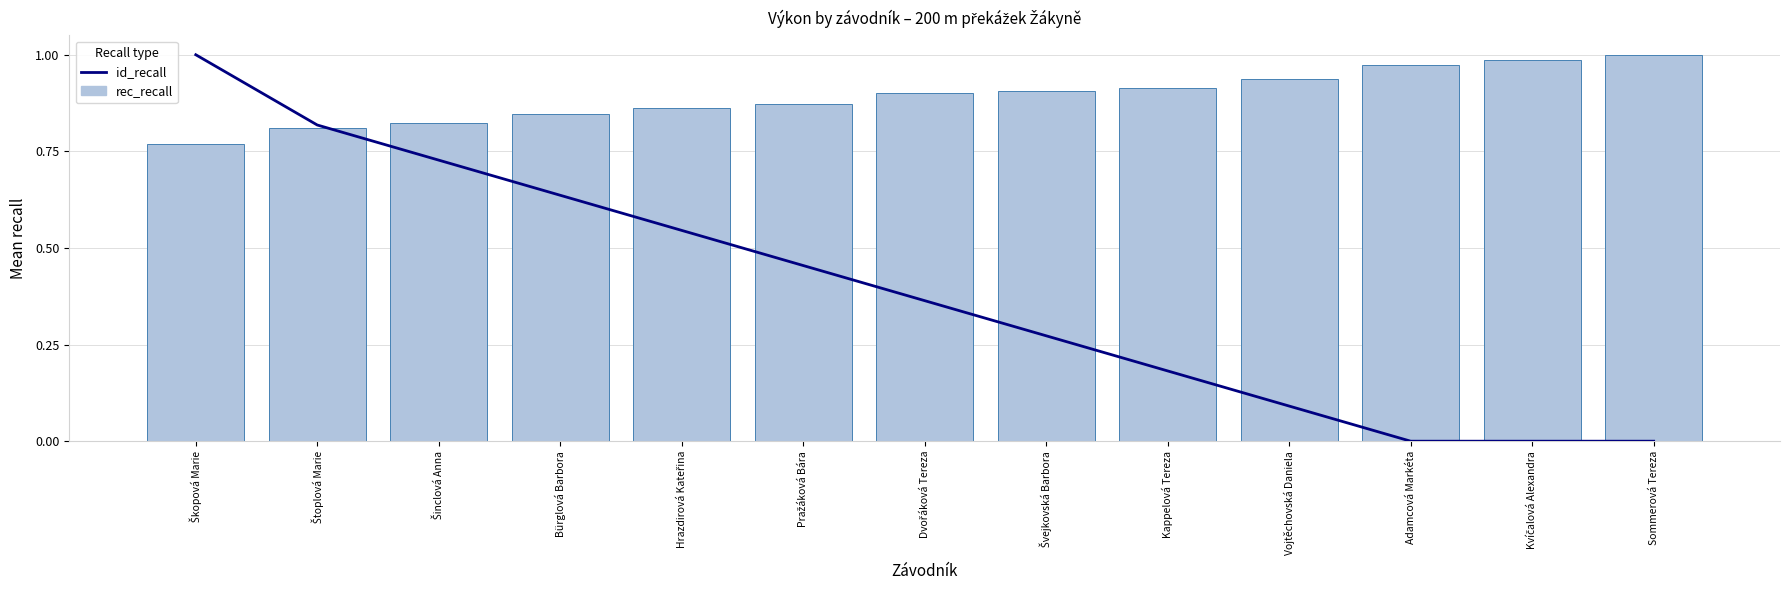

What is the label of the 13th bar from the left?

Sommerová Tereza